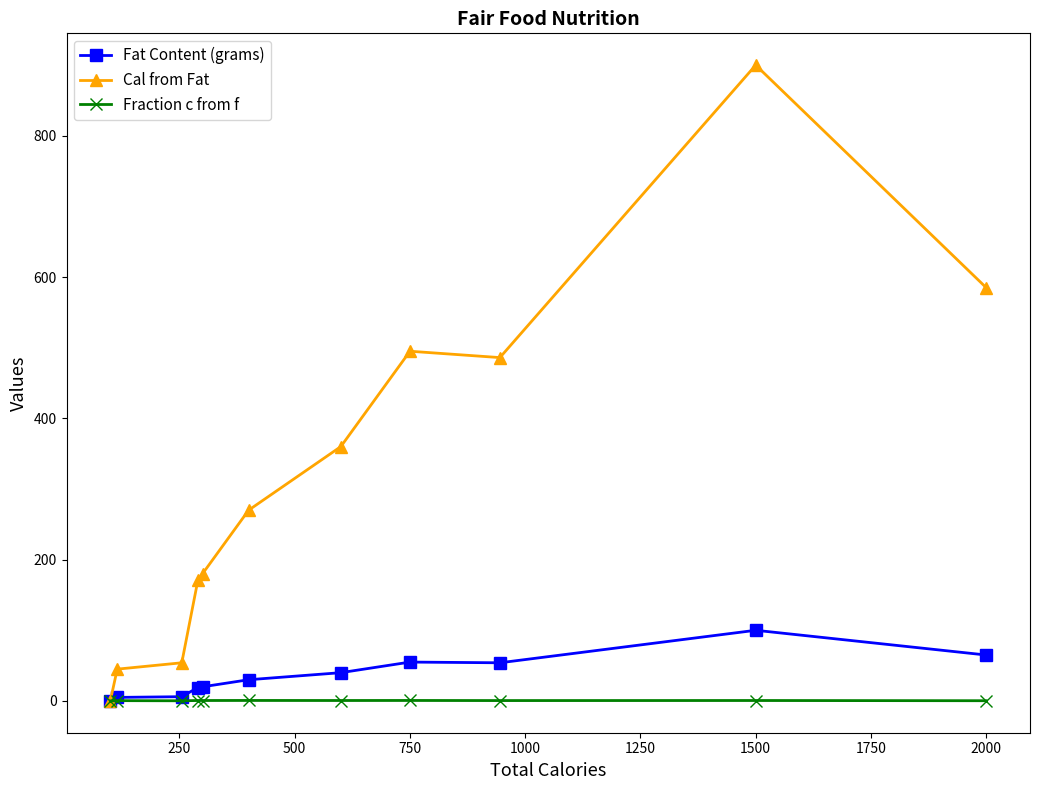

True or false: Cal from Fat has more than 2 points higher than both neighbors.

False